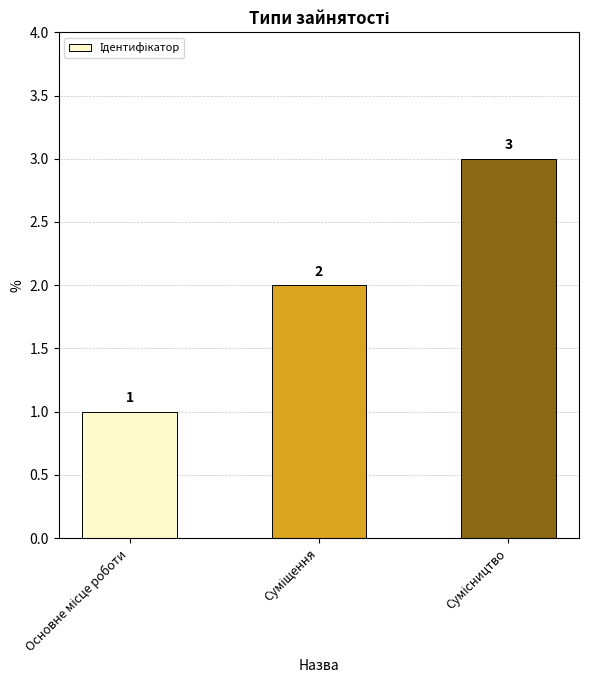

How many bars are there in total?

3